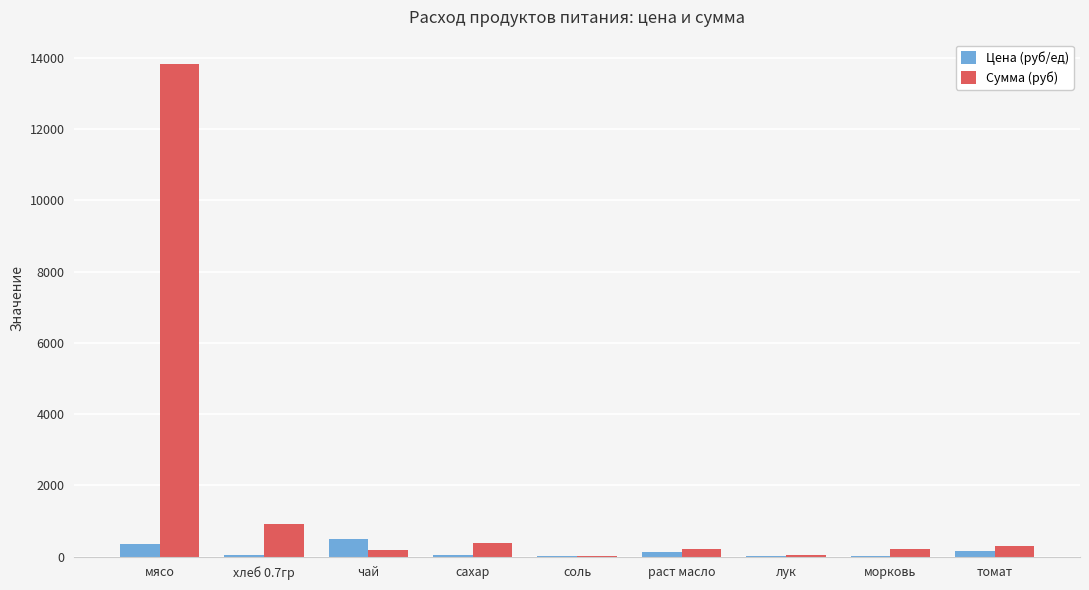

Which series has the largest total across all categories?

Сумма (руб)